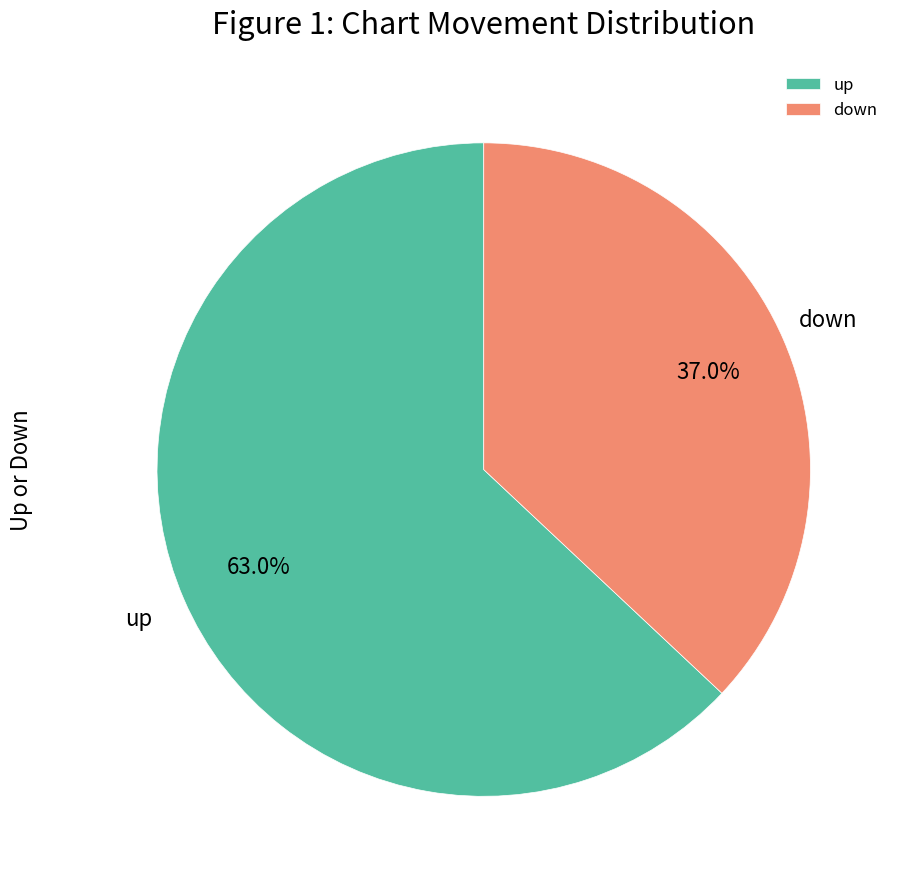

What percentage is the down slice, to the nearest percent?

37%